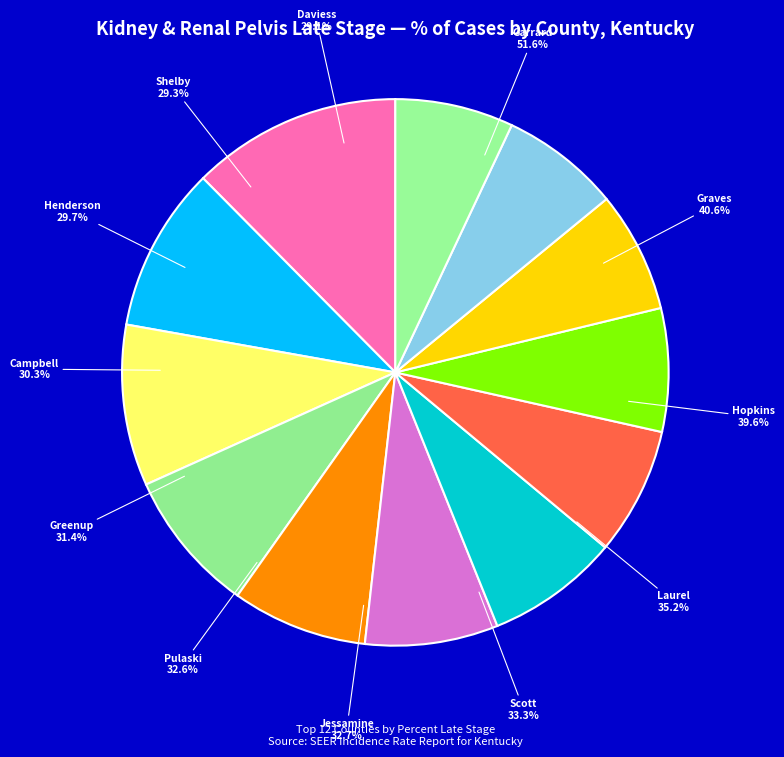

True or false: Scott County accounts for 1% of the total.

False